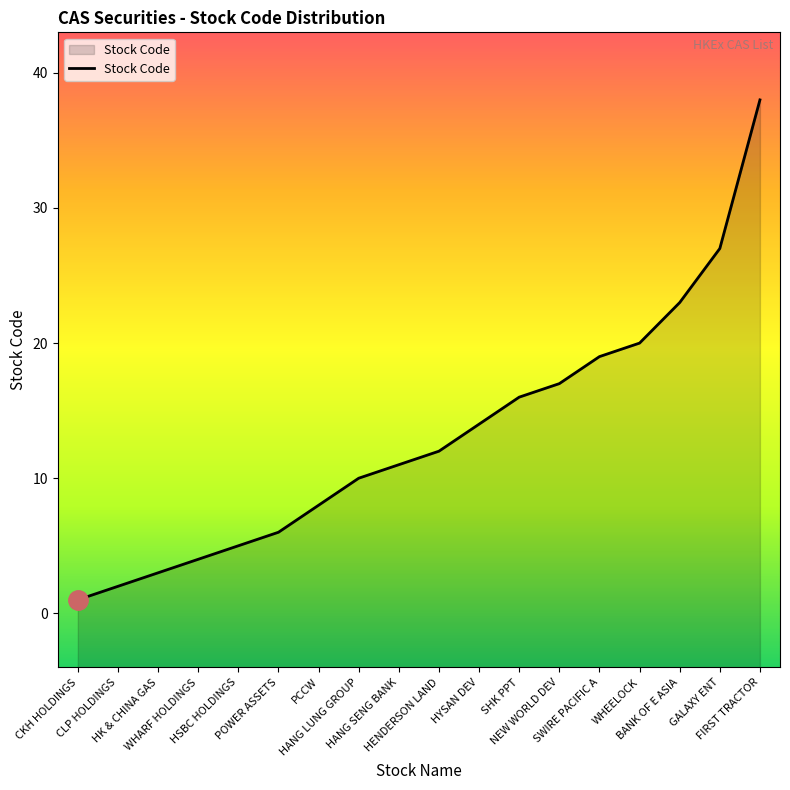

What is the value of the 18th point from the left?

38